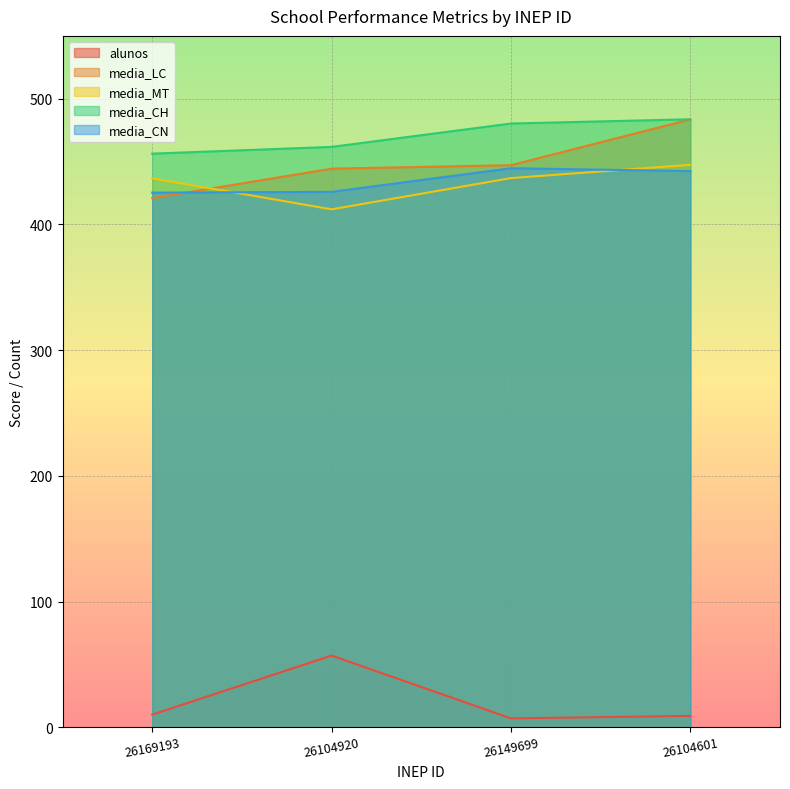

True or false: alunos has more than 1 interior local peaks.

False